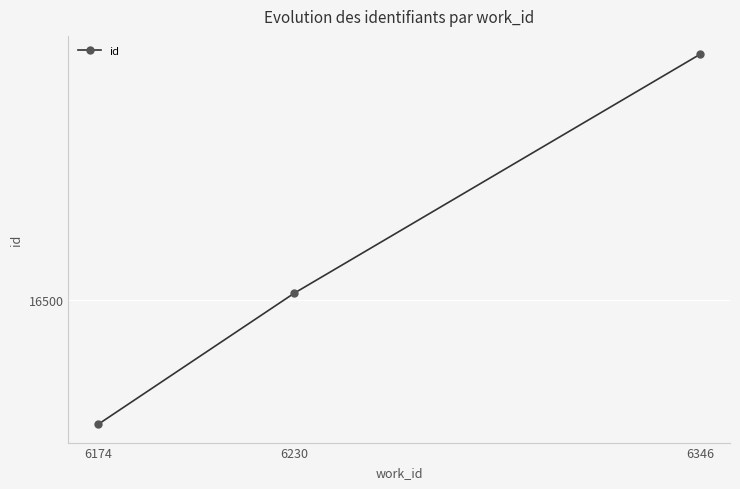

What is the difference between the maximum and minimum values?

463